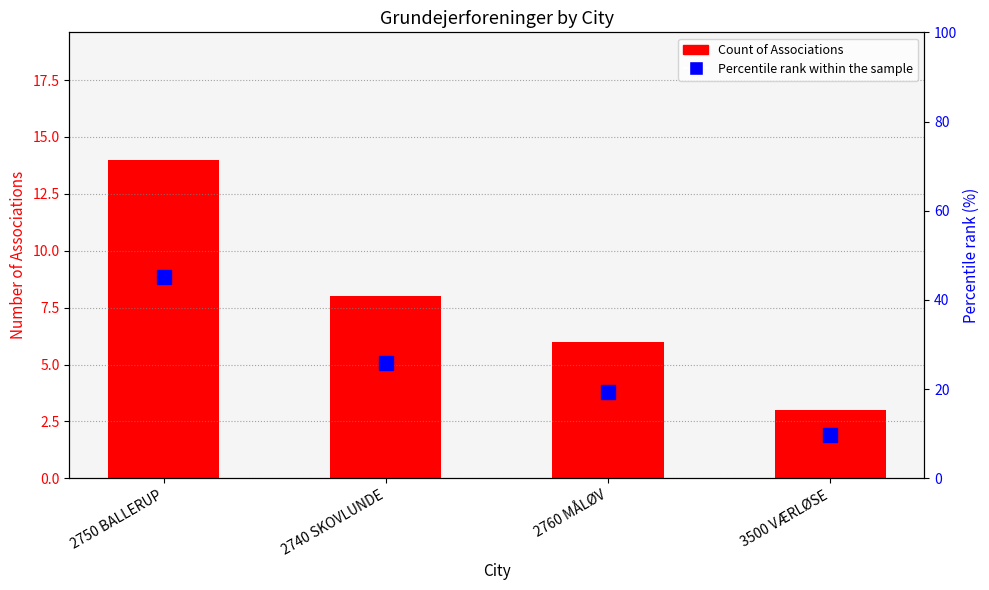

Reading left to right, transcribe all the data shown in this chart.

Count of Associations: 2750 BALLERUP=14.0	2740 SKOVLUNDE=8.0	2760 MÅLØV=6.0	3500 VÆRLØSE=3.0
Percentile rank within the sample: 2750 BALLERUP=45.2	2740 SKOVLUNDE=25.8	2760 MÅLØV=19.4	3500 VÆRLØSE=9.7